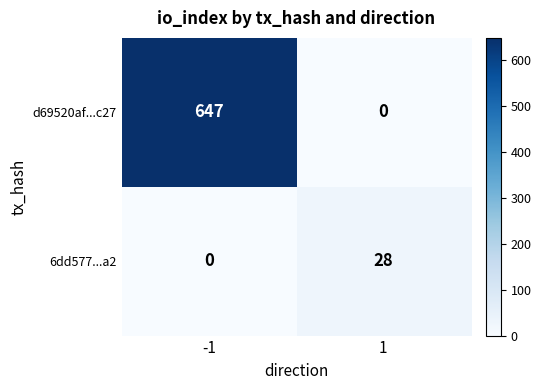

What is the difference between the maximum and minimum values in the d69520af...c27 series?

647